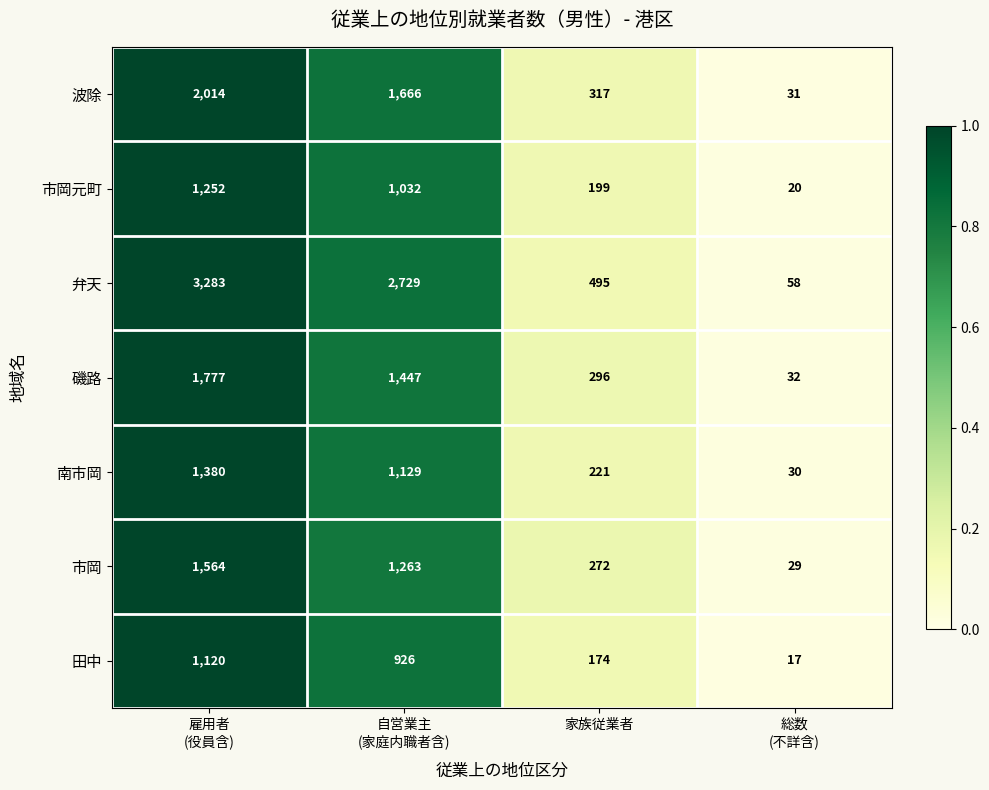

What is the highest value of the 南市岡 series?

1380